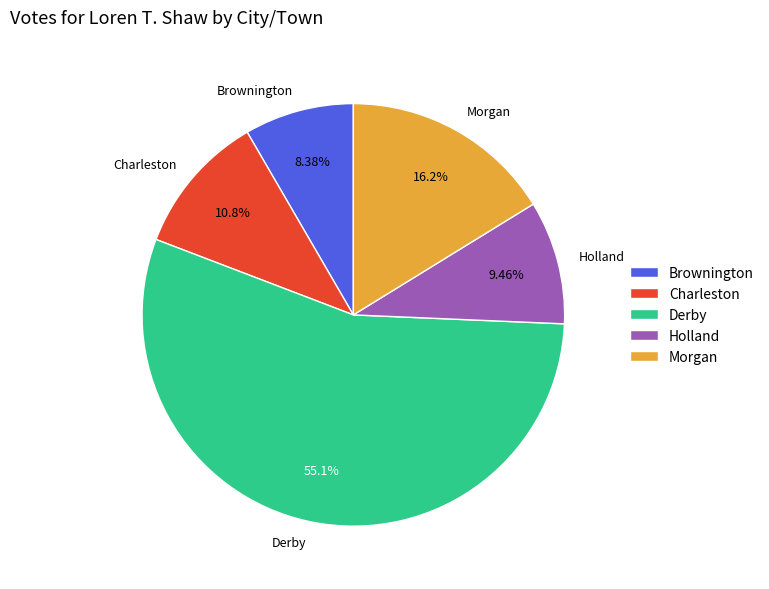

Does Derby represent more than half of the total?

Yes